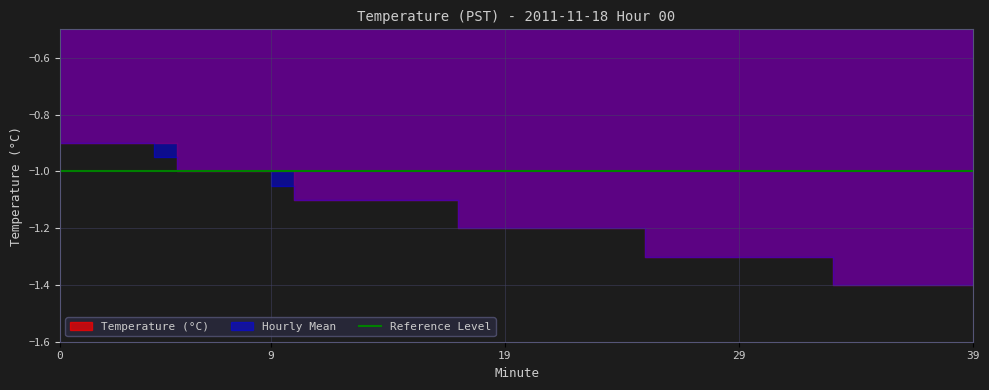

The value of Hourly Mean at 29 is -1.3. True or false?

True